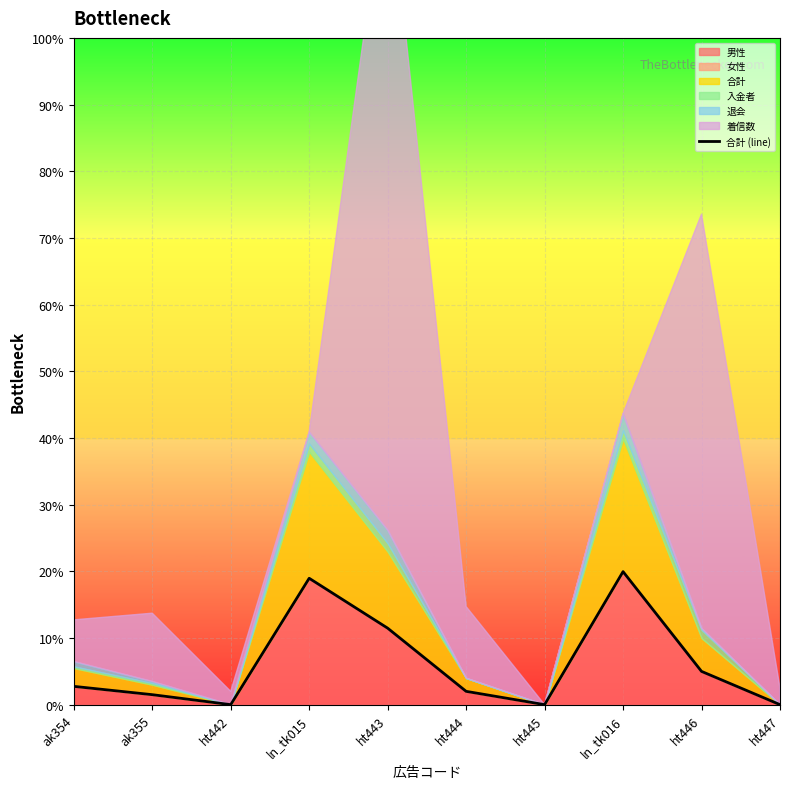

At which category does the data reach its first local peak?

ln_tk015